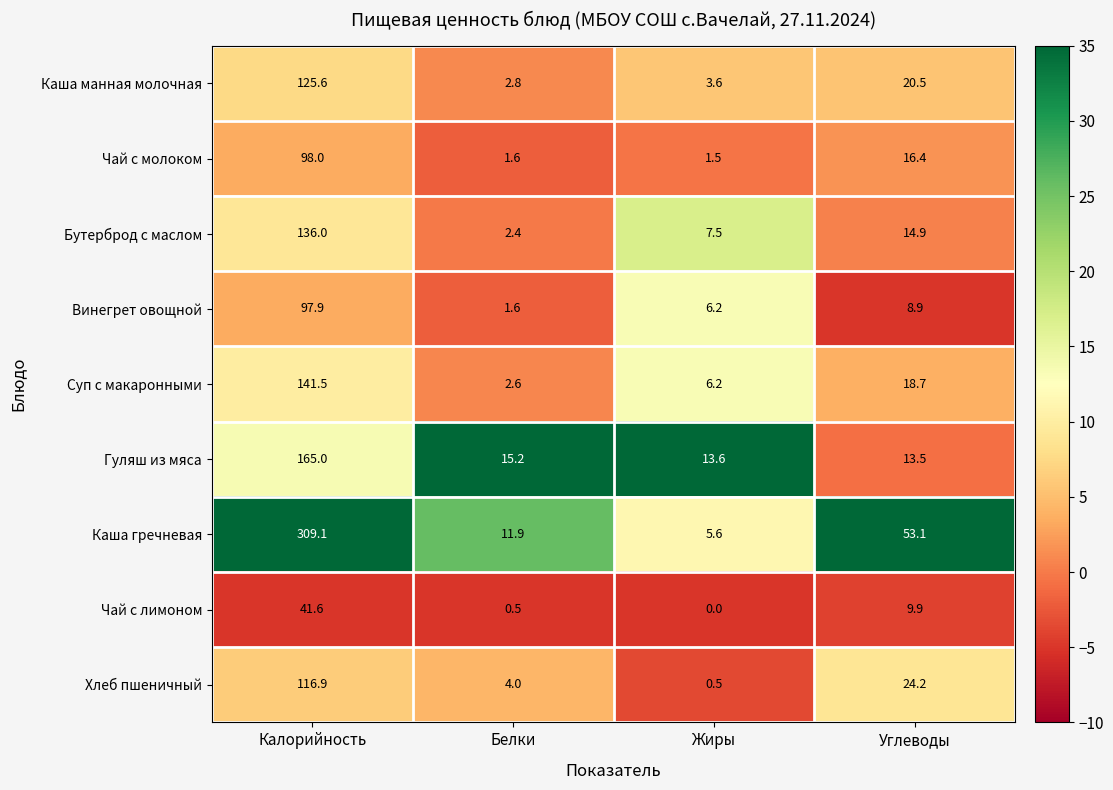

The value of Чай с лимоном at Калорийность is 9.5. True or false?

False